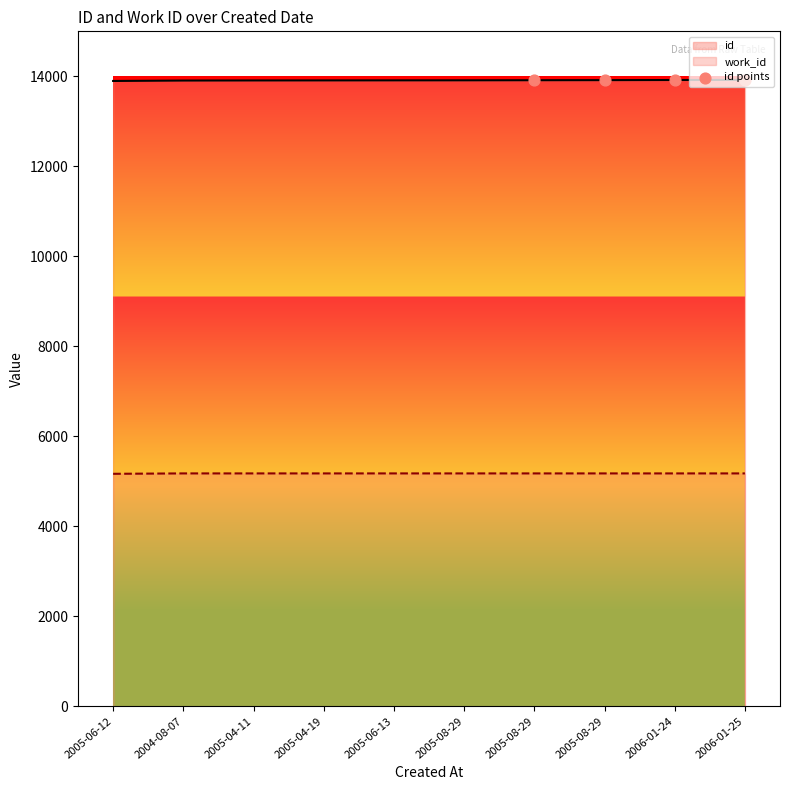

What is the ratio of the value at 2005-08-29 to the value at 2006-01-25?

1.0